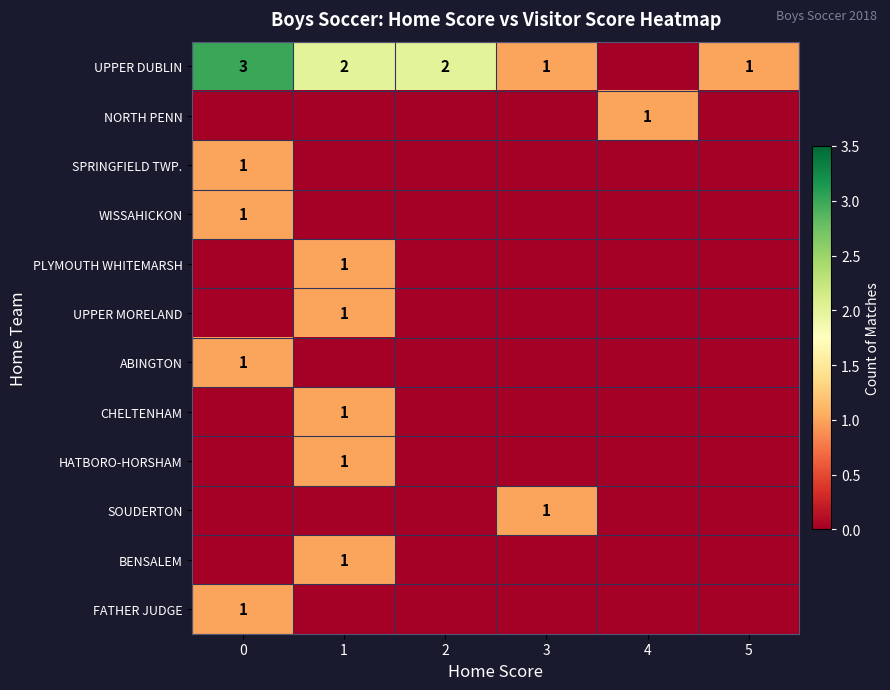

Is it true that CHELTENHAM equals 0 at 1?

False